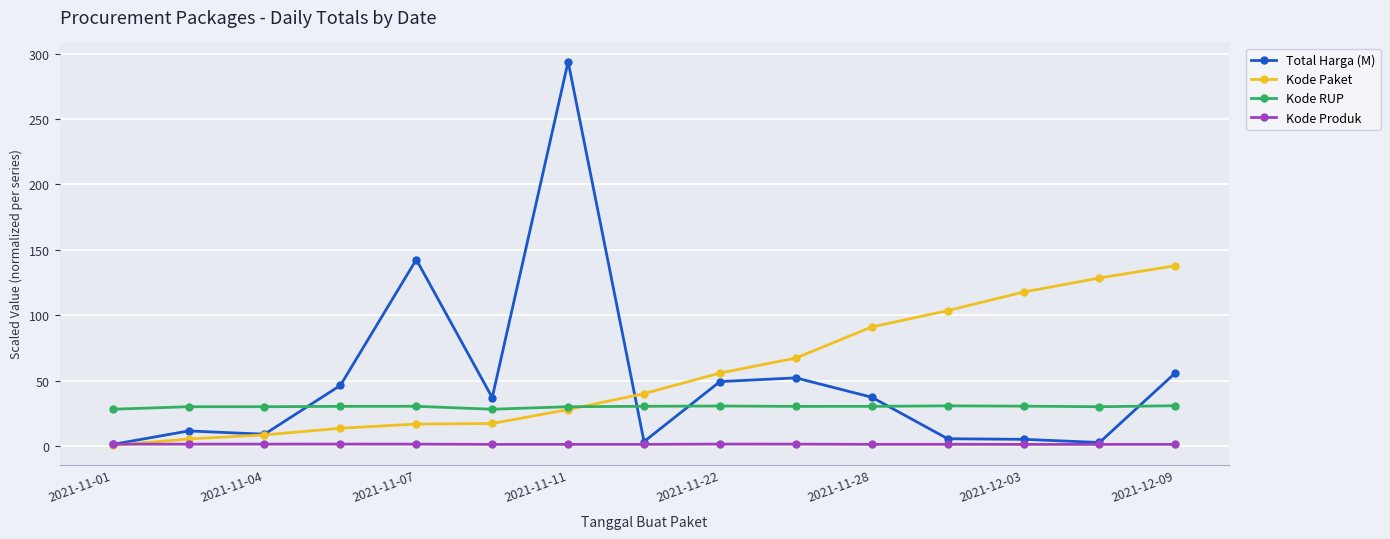

How many lines are shown in the chart?

4